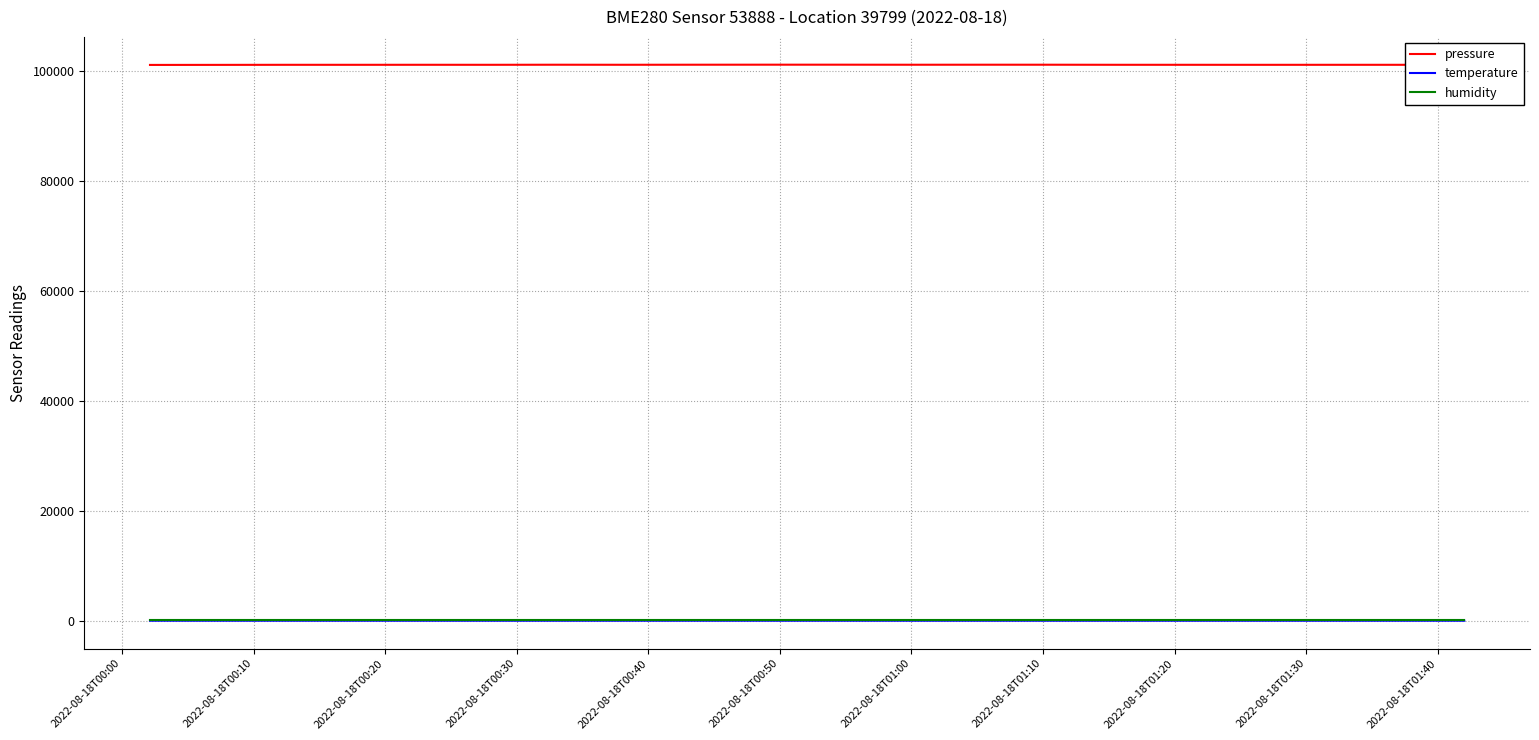

True or false: humidity and pressure intersect in this chart.

False